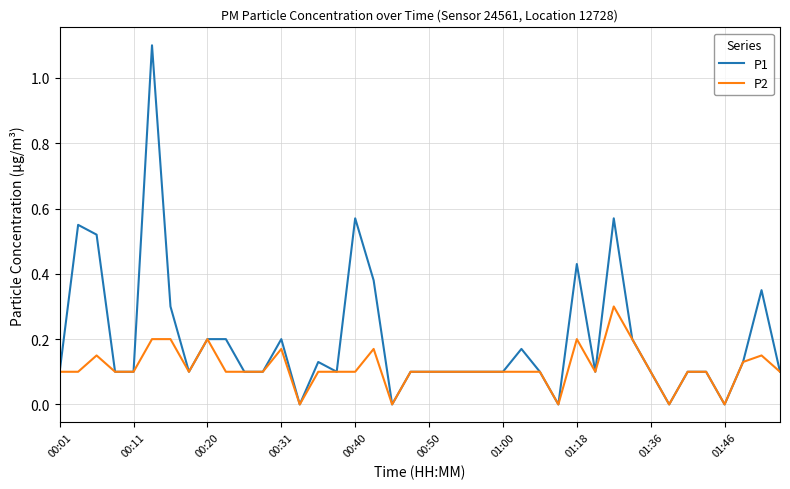

What is the sum of all P2 values?

4.5